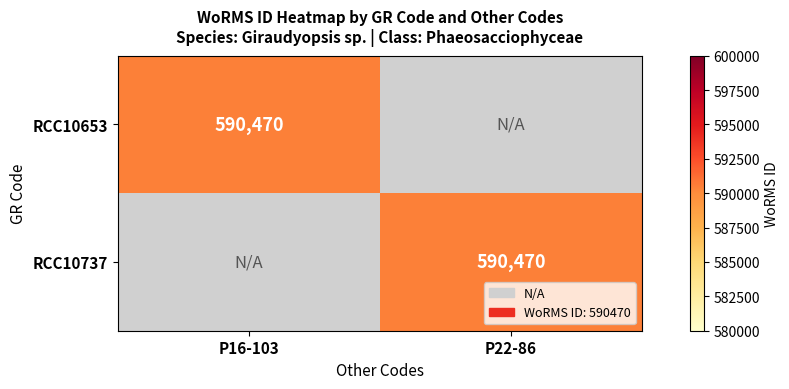

Which category has the lowest value across all series?

P22-86